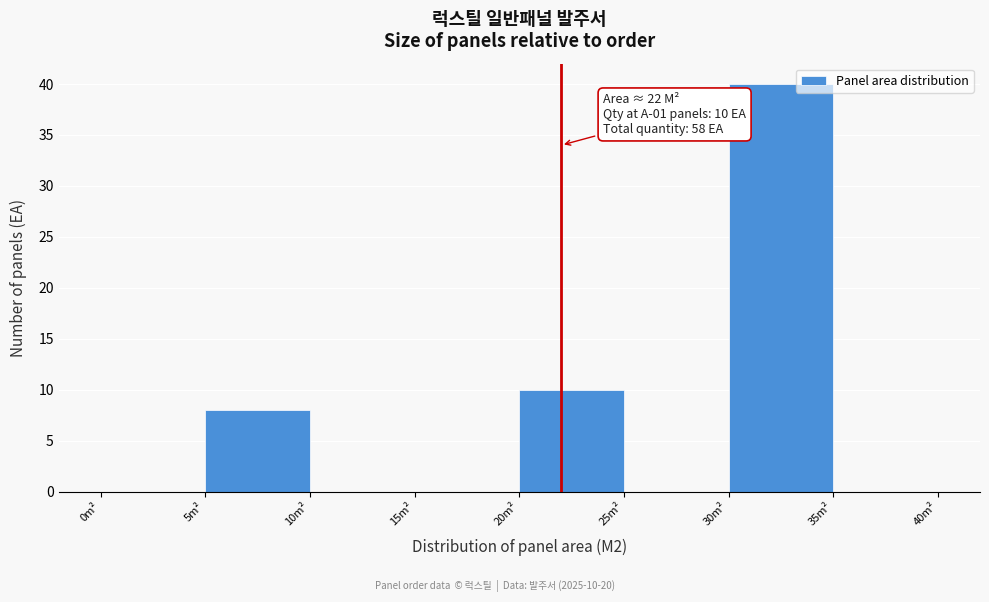

Over which range of the x-axis is the bar tallest?

30 to 35